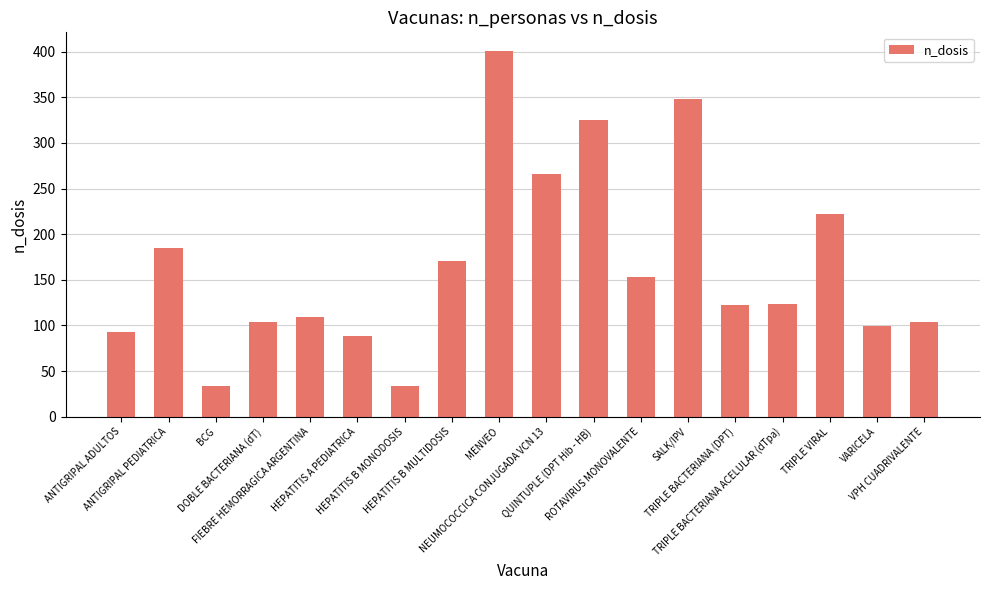

What is the label of the 6th bar from the right?

SALK/IPV